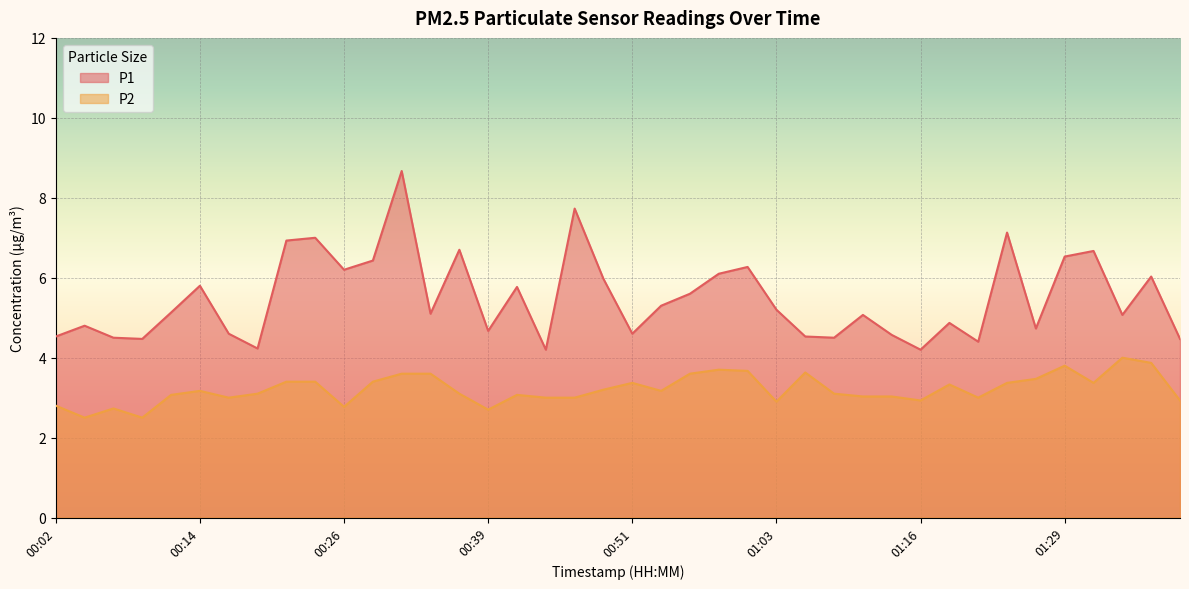

Which series changed the most between 01:08 and 01:14?

P1